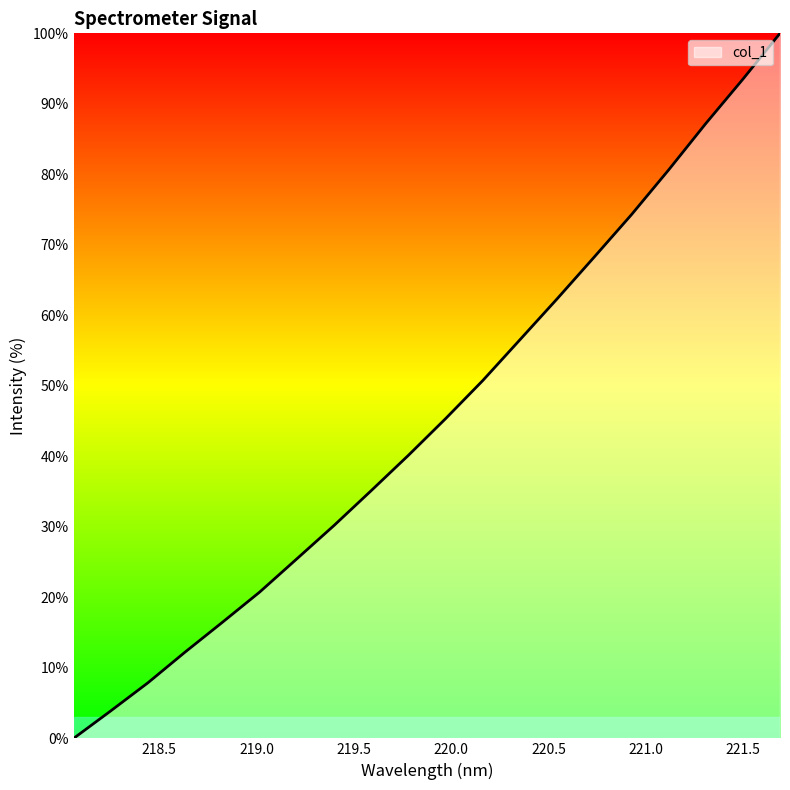

What is the difference between the maximum and minimum values?

100.0